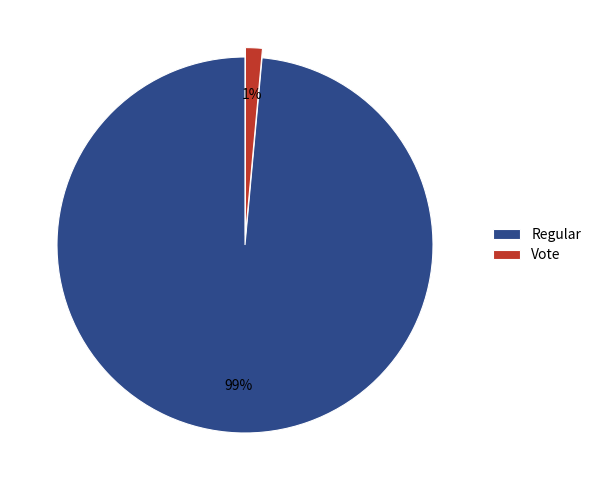

To the nearest percent, what is the average slice percentage?

50%